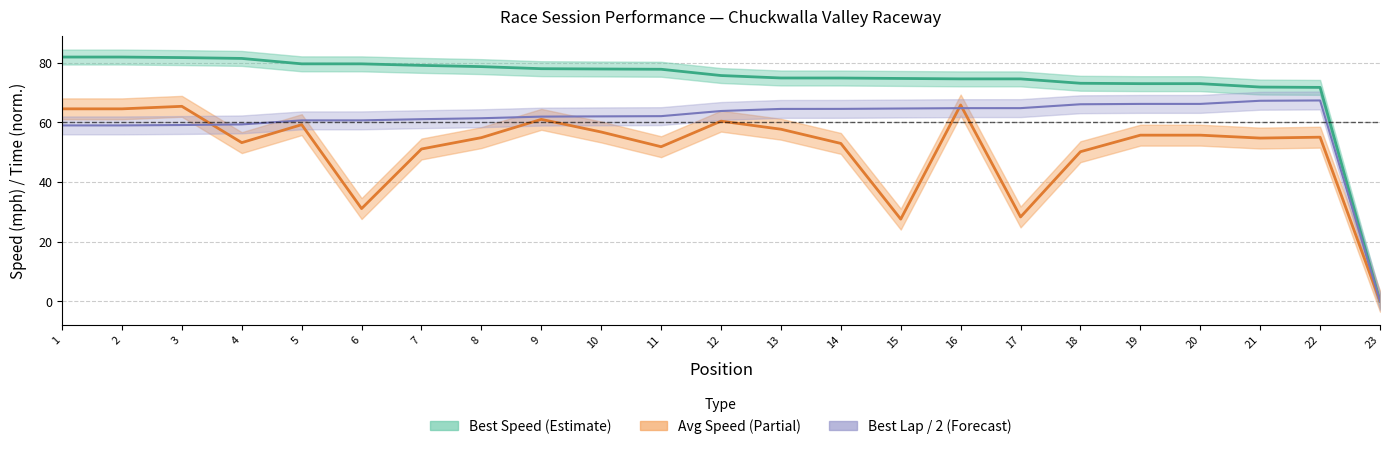

Which series has the largest total across all categories?

Best Speed